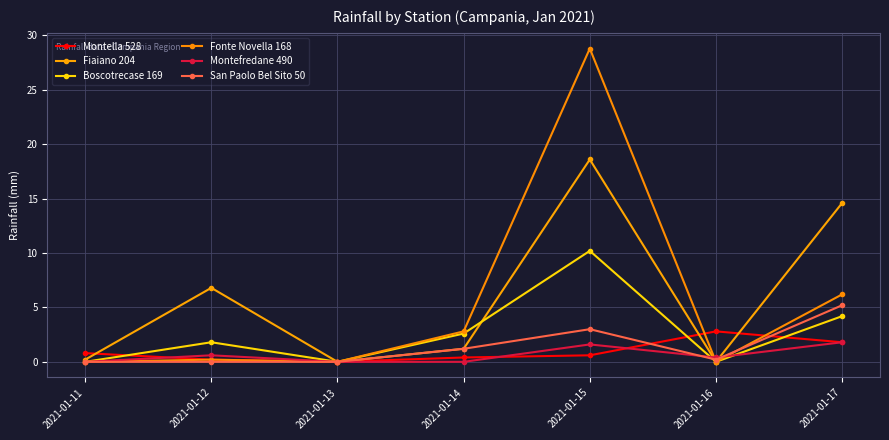

What is the difference between the Fiaiano 204 values at 2021-01-16 and 2021-01-14?

1.2